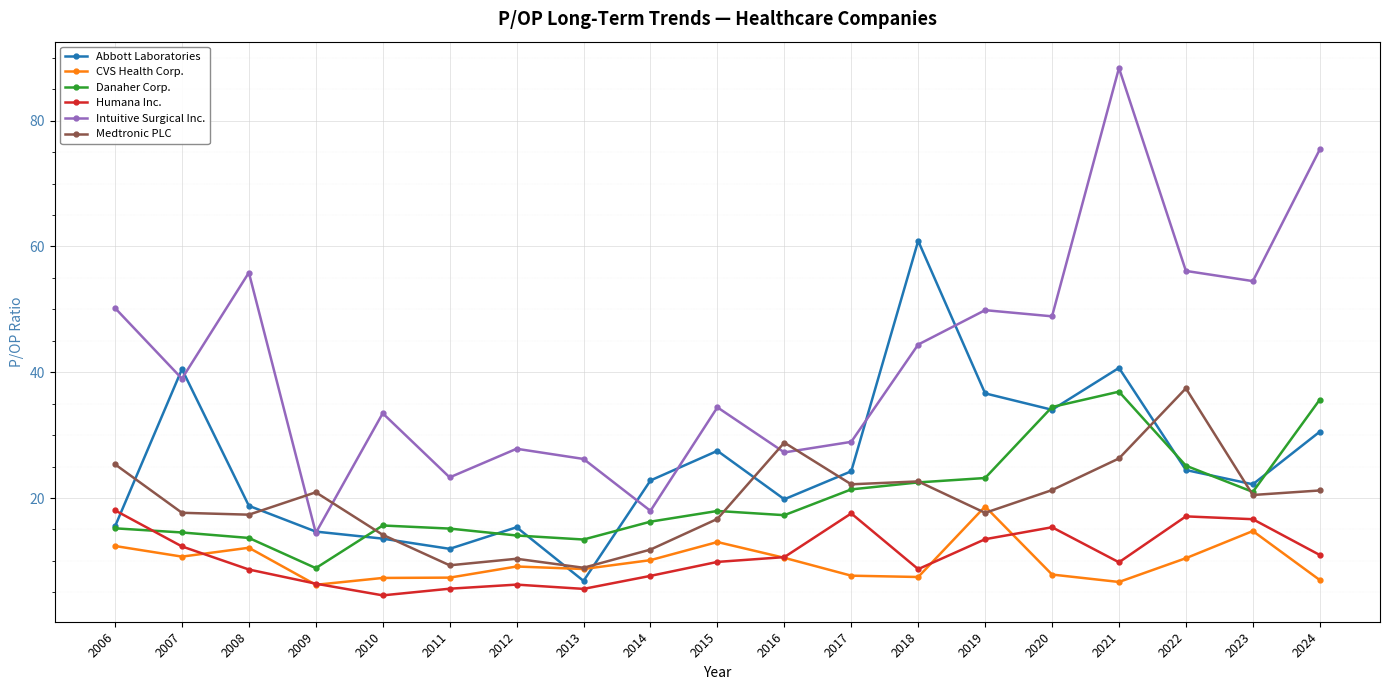

What is the difference between the Intuitive Surgical Inc. values at 2020 and 2010?

15.4